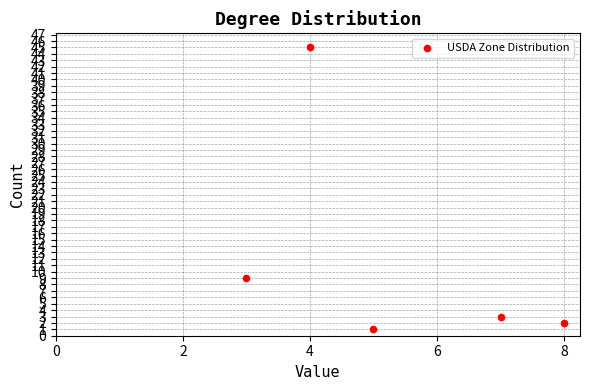

What is the range of Y values (max minus min)?

44